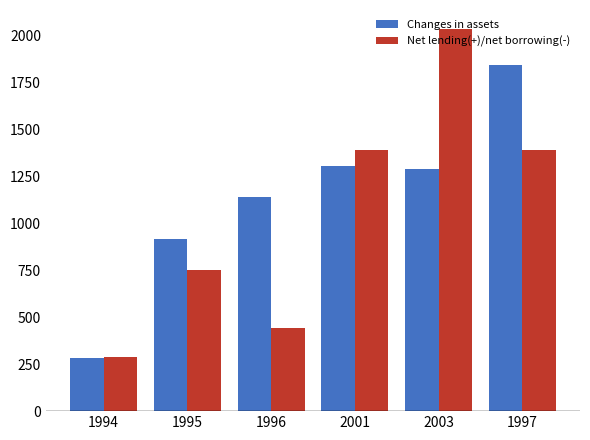

True or false: Changes in assets has a value of 1841.5 at 1997.

True